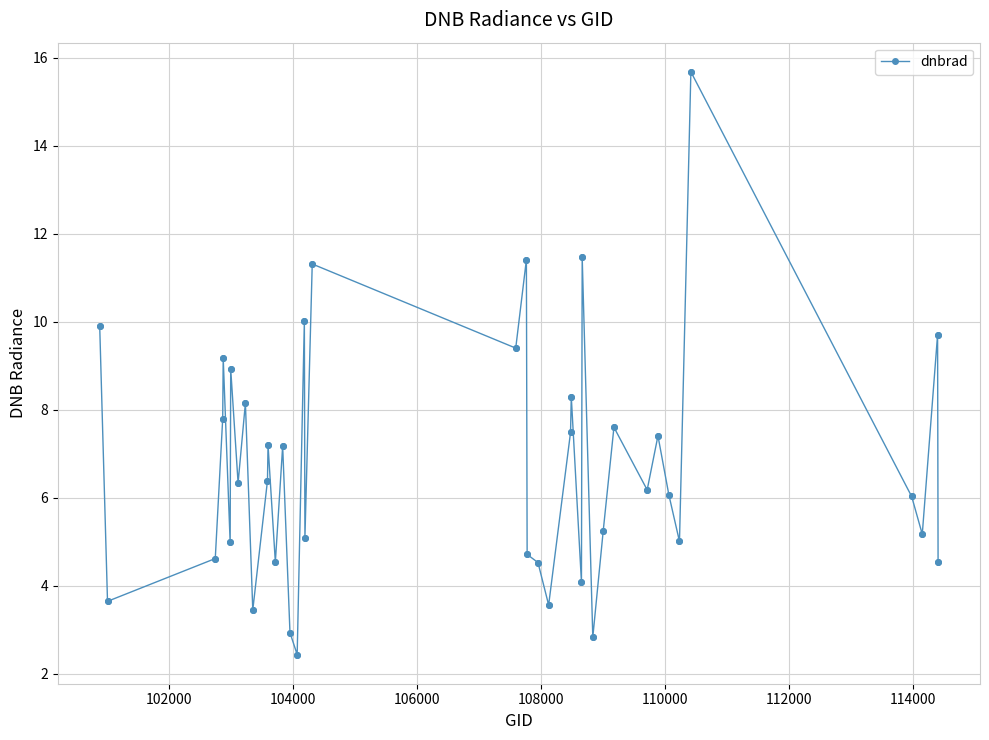

What is the minimum value shown in the chart?

2.4